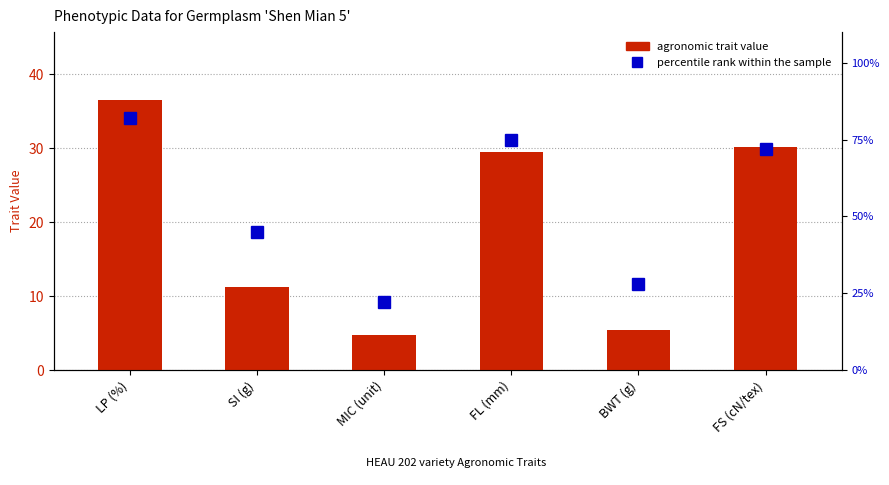

Which series has the widest spread of values?

percentile rank within the sample